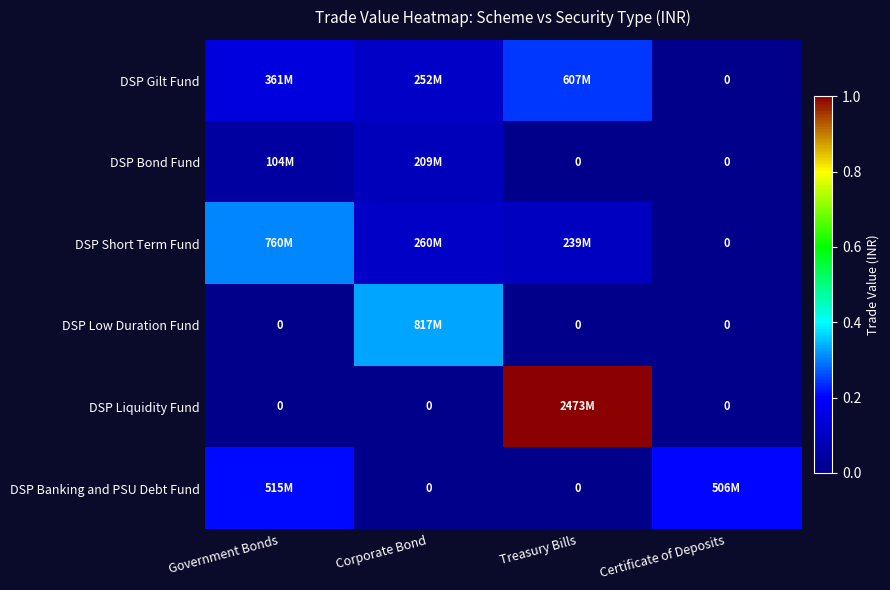

How many values in the DSP Liquidity Fund series exceed 0?

1